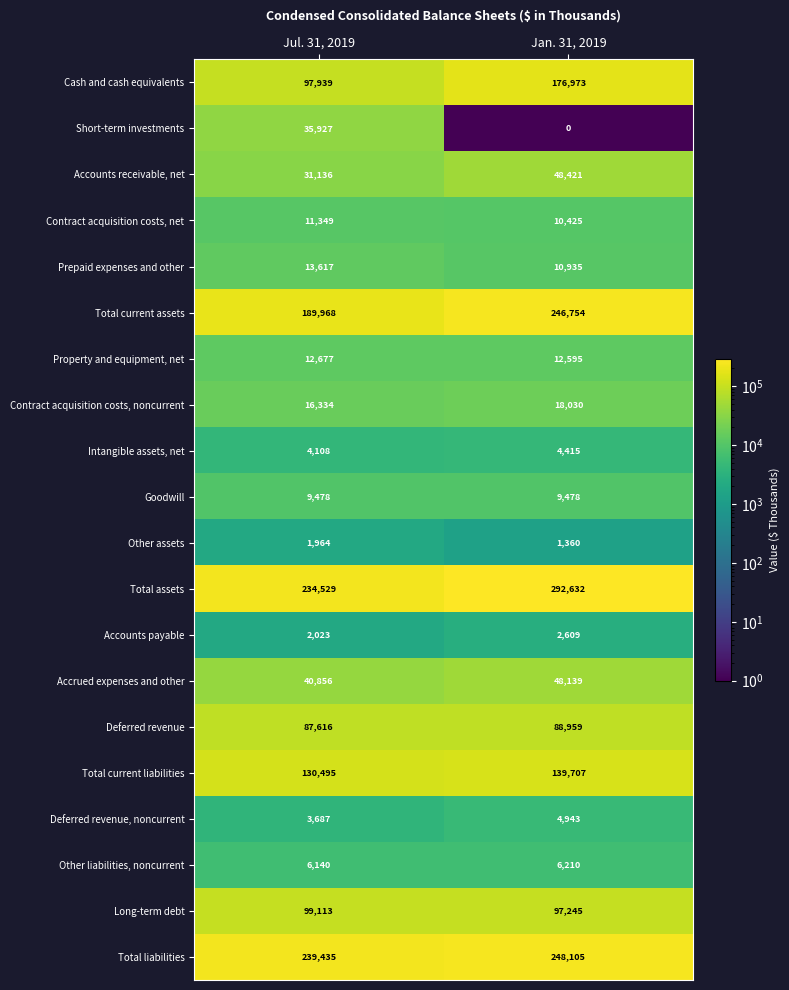

At which category is the sum across all series the highest?

Jan. 31, 2019